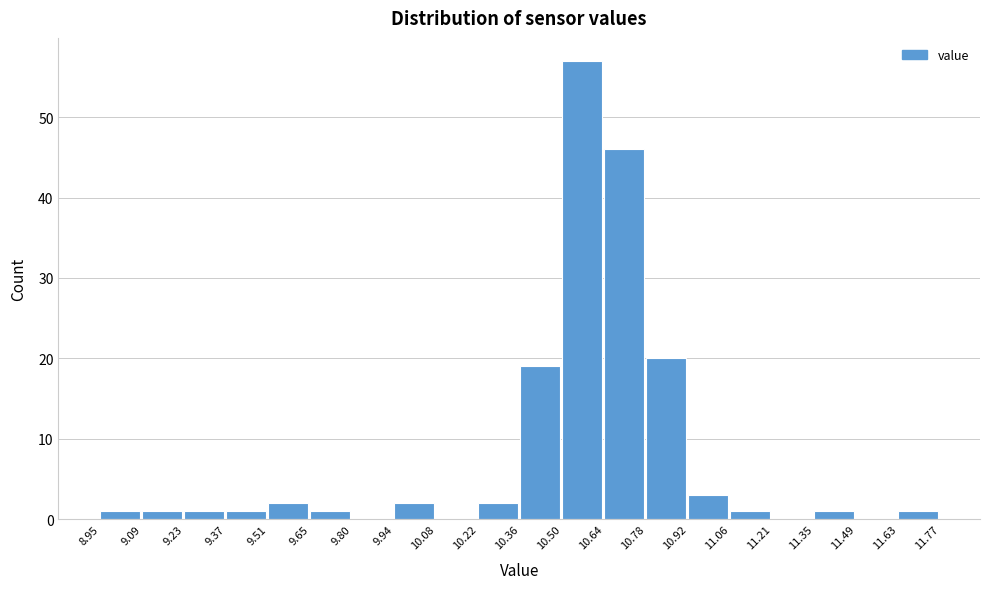

Which range on the x-axis has the tallest bar?

10.50 to 10.64